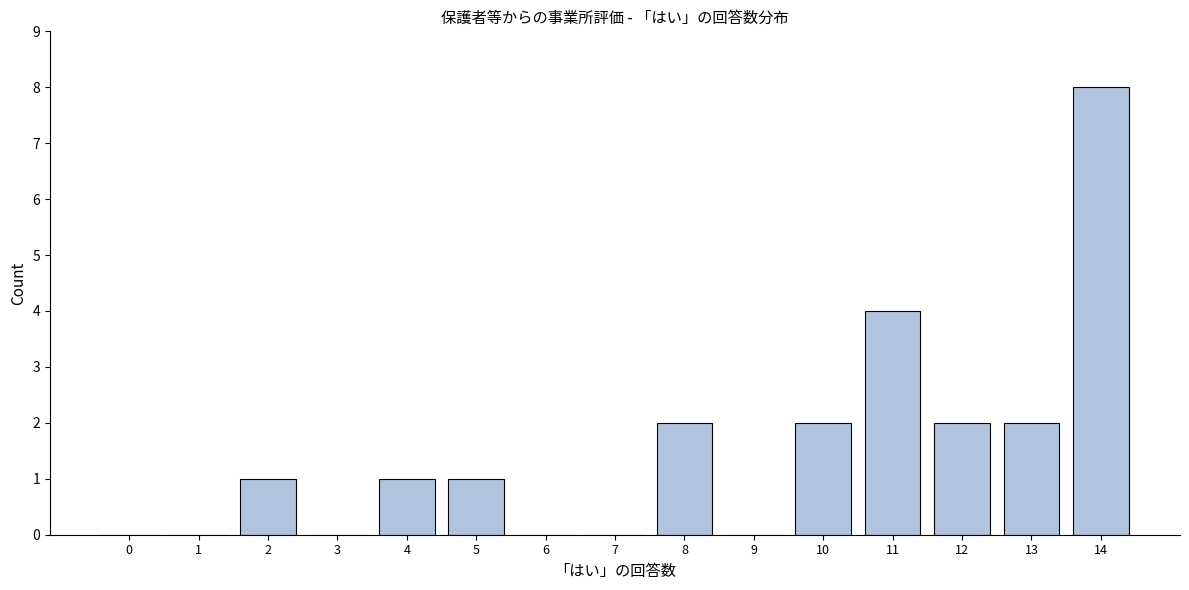

Reading left to right, extract all data points from this chart.

0=0	1=0	2=1	3=0	4=1	5=1	6=0	7=0	8=2	9=0	10=2	11=4	12=2	13=2	14=8